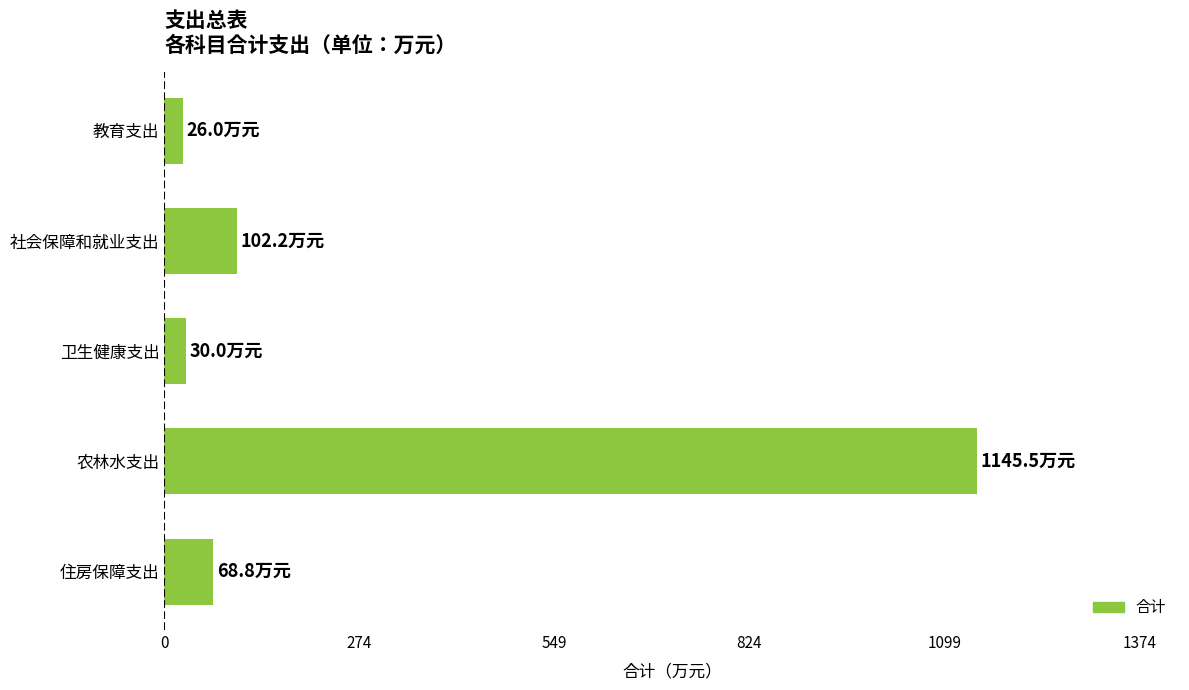

What is the difference between the maximum and minimum values?

1119.5